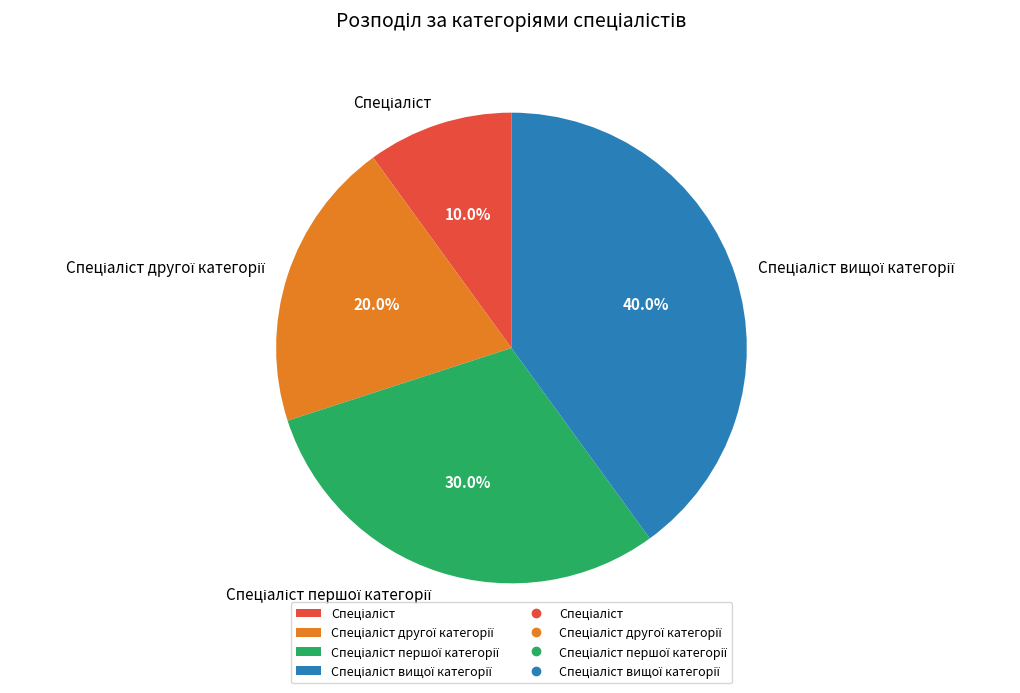

Count the number of slices in the pie.

4